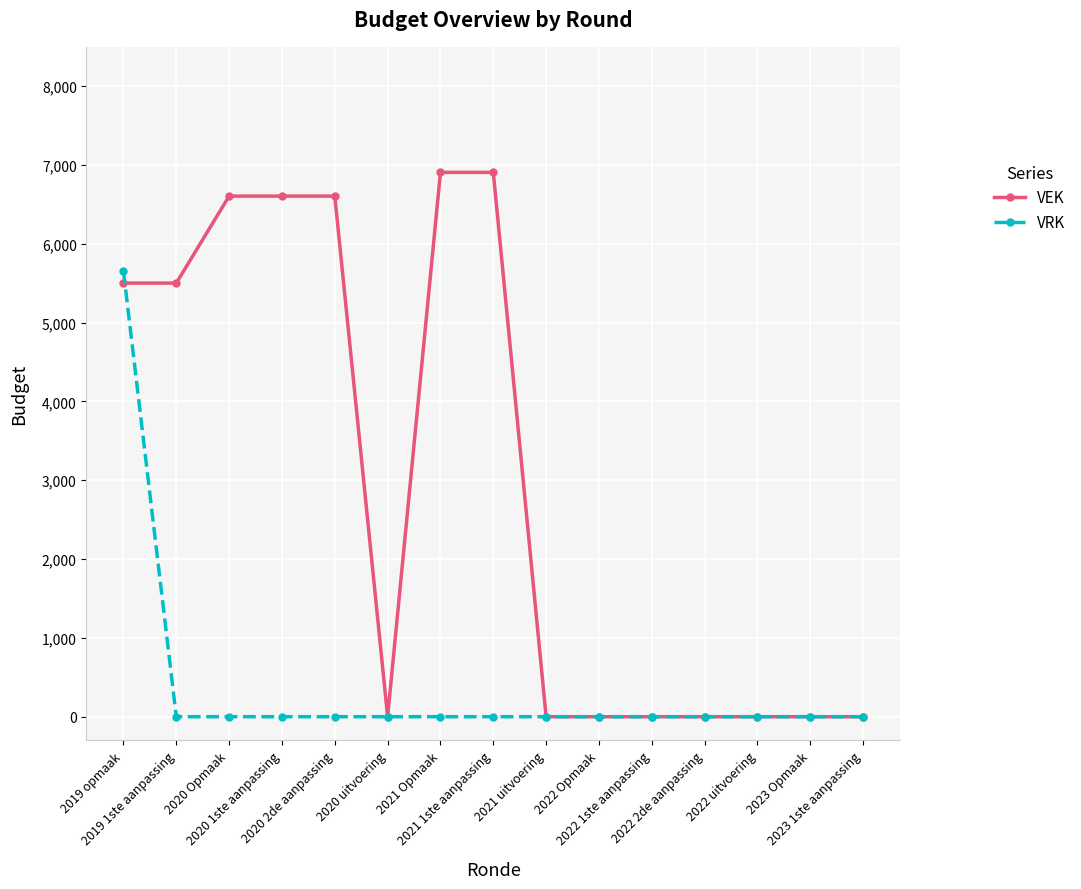

What is the greatest value displayed?

6907